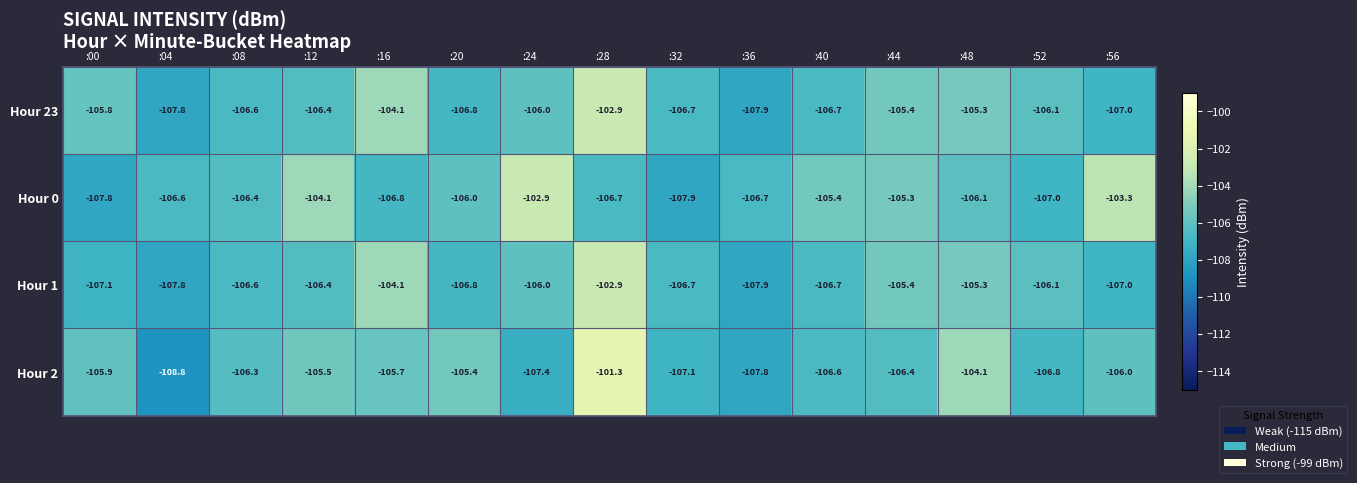

Where does the Hour 0 series first go above -106?

:12